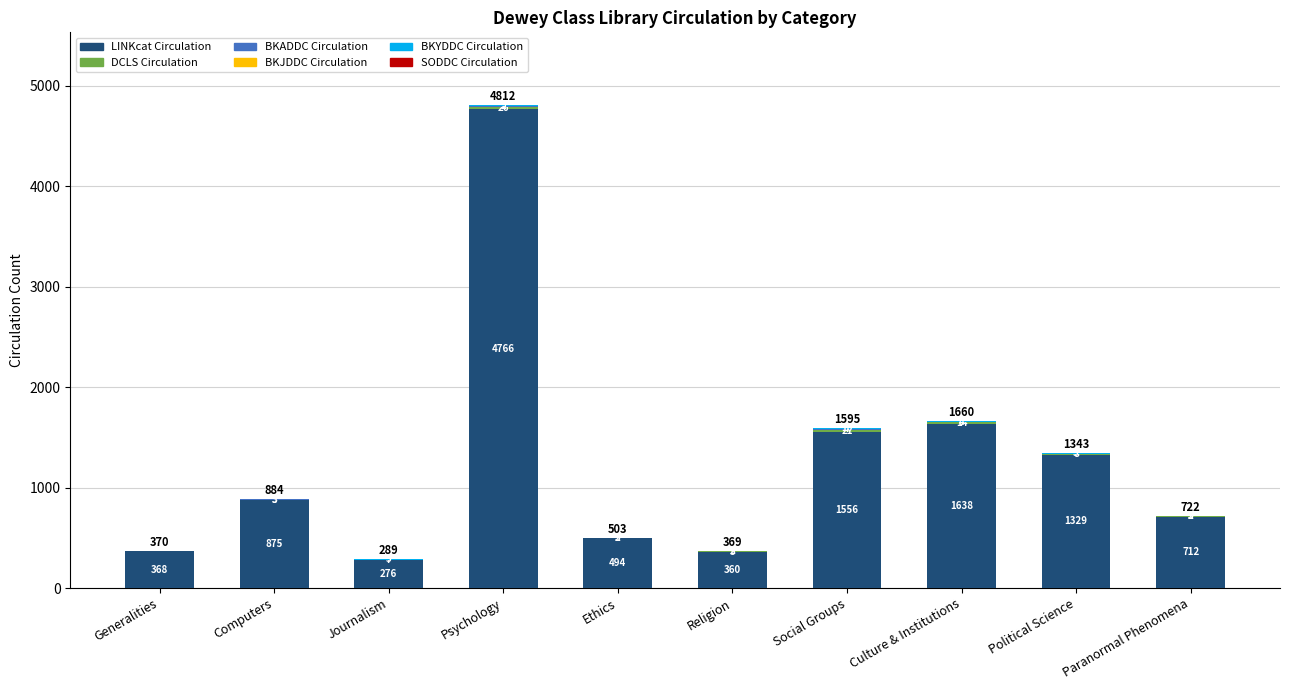

What is the total value across all series at Religion?

369